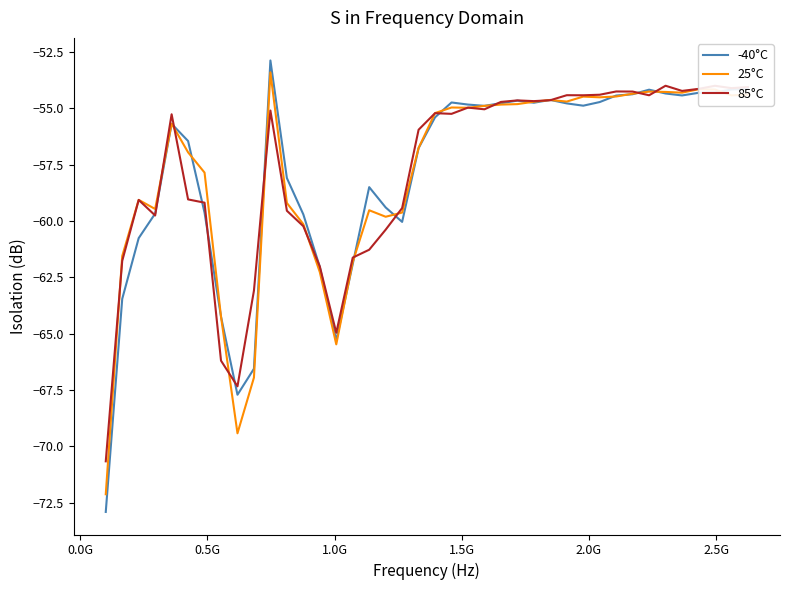

What is the sum of all 85°C values?

-2311.7